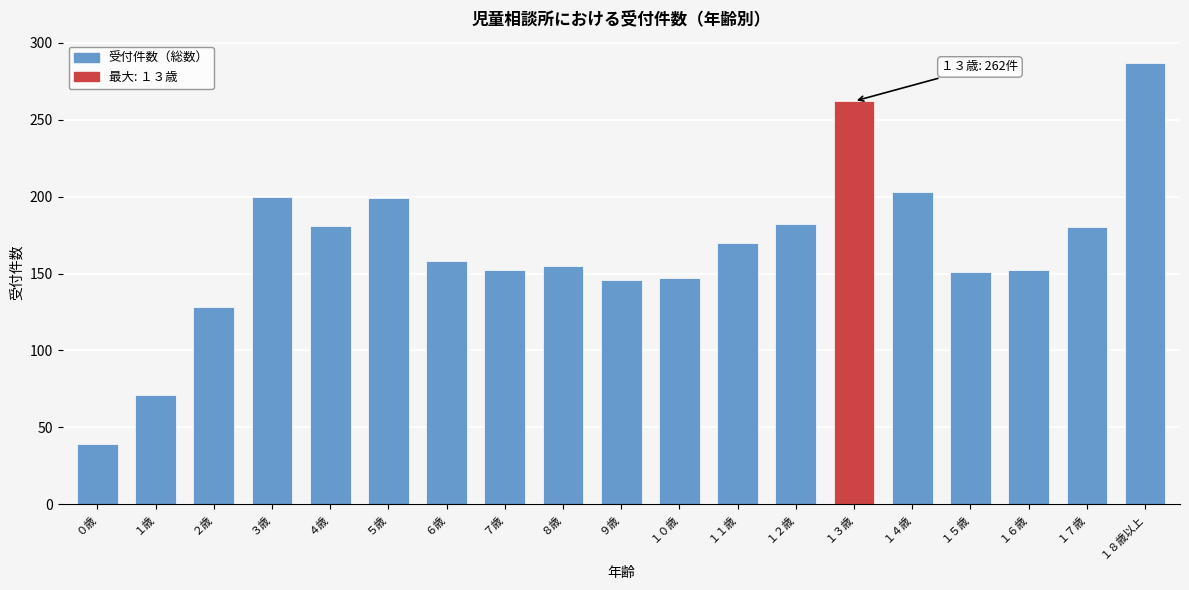

What is the maximum value shown in the chart?

287